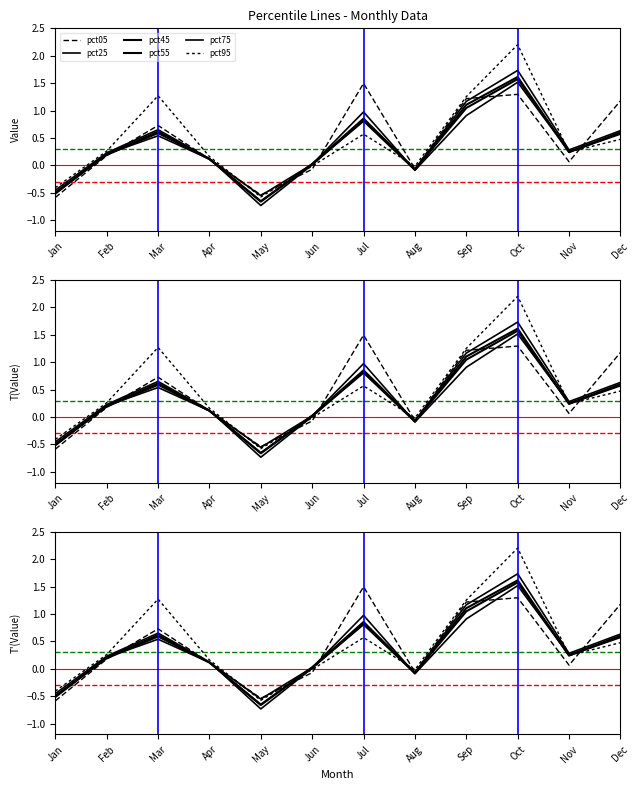

Which category has the lowest value across all series?

May